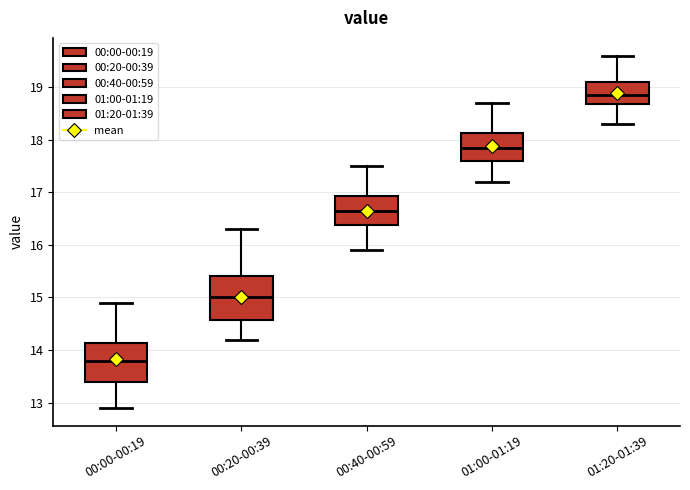

Where does the median line of the box for 00:00-00:19 sit on the y-axis? The values are not printed on the chart, so give them approximately, as read against the axis.

13.8